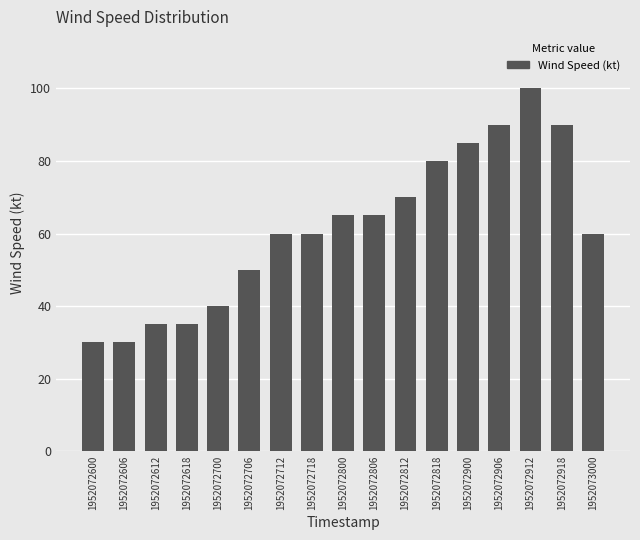

Which category has the highest value across all series?

1952072912